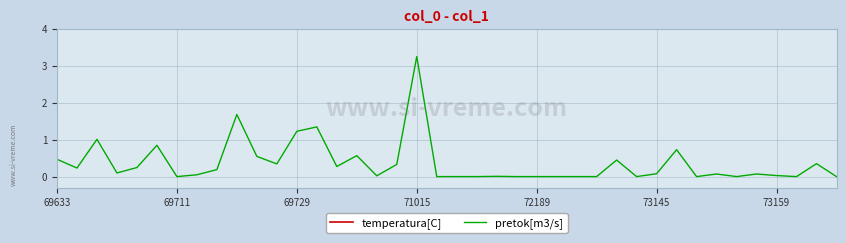

What is the average value of the temperatura[C] series?

21.8